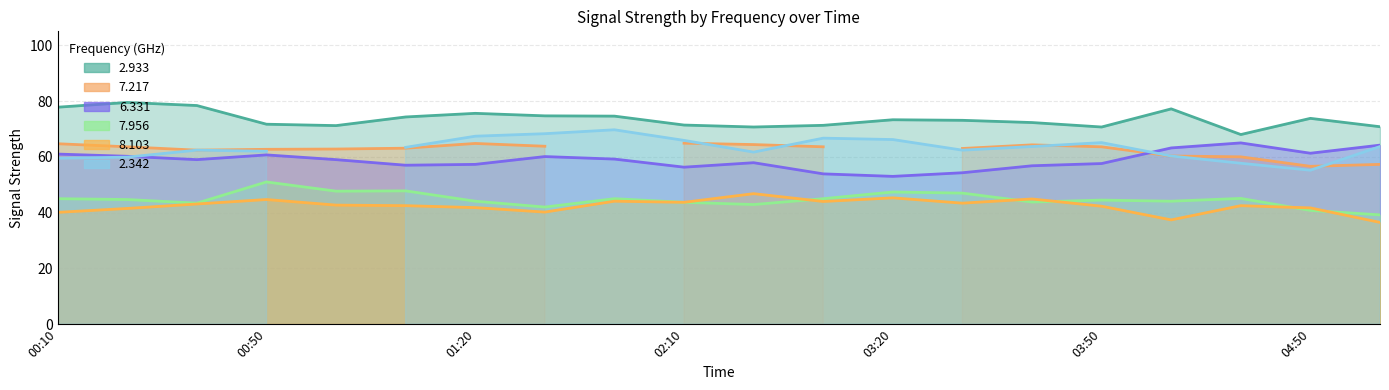

Where is   6.331 nearest to the value 59?

2018/05/08 00:30